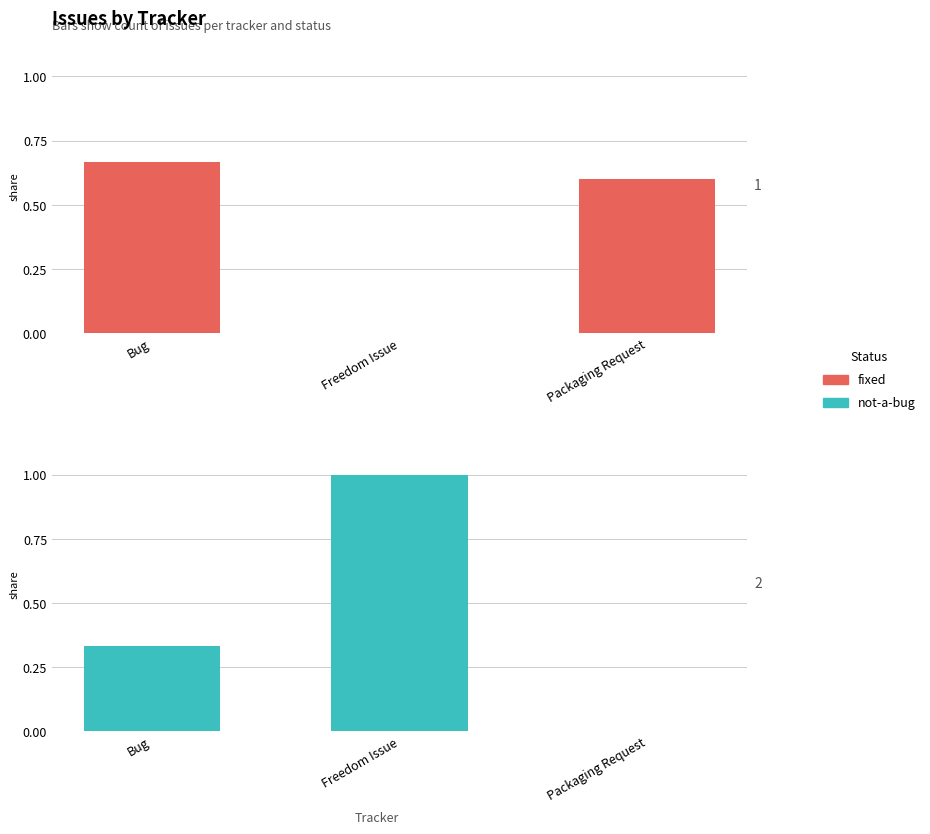

At Packaging Request, list the series in order from largest to smallest.

fixed, not-a-bug